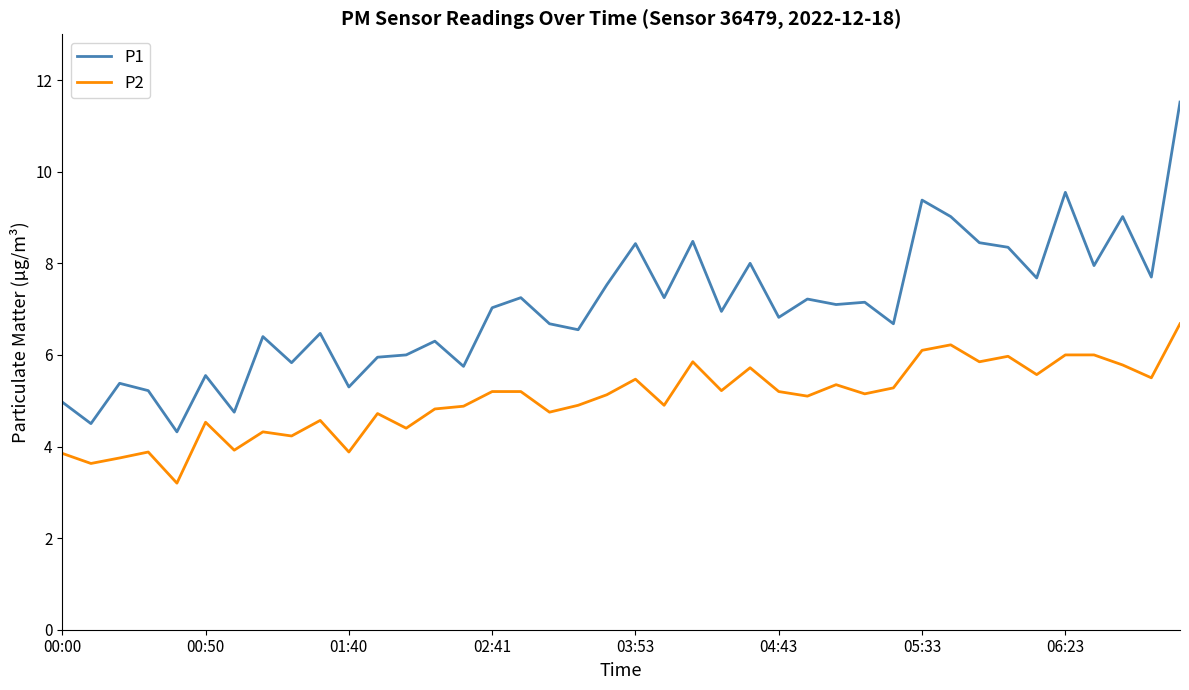

True or false: P2 and P1 intersect in this chart.

False